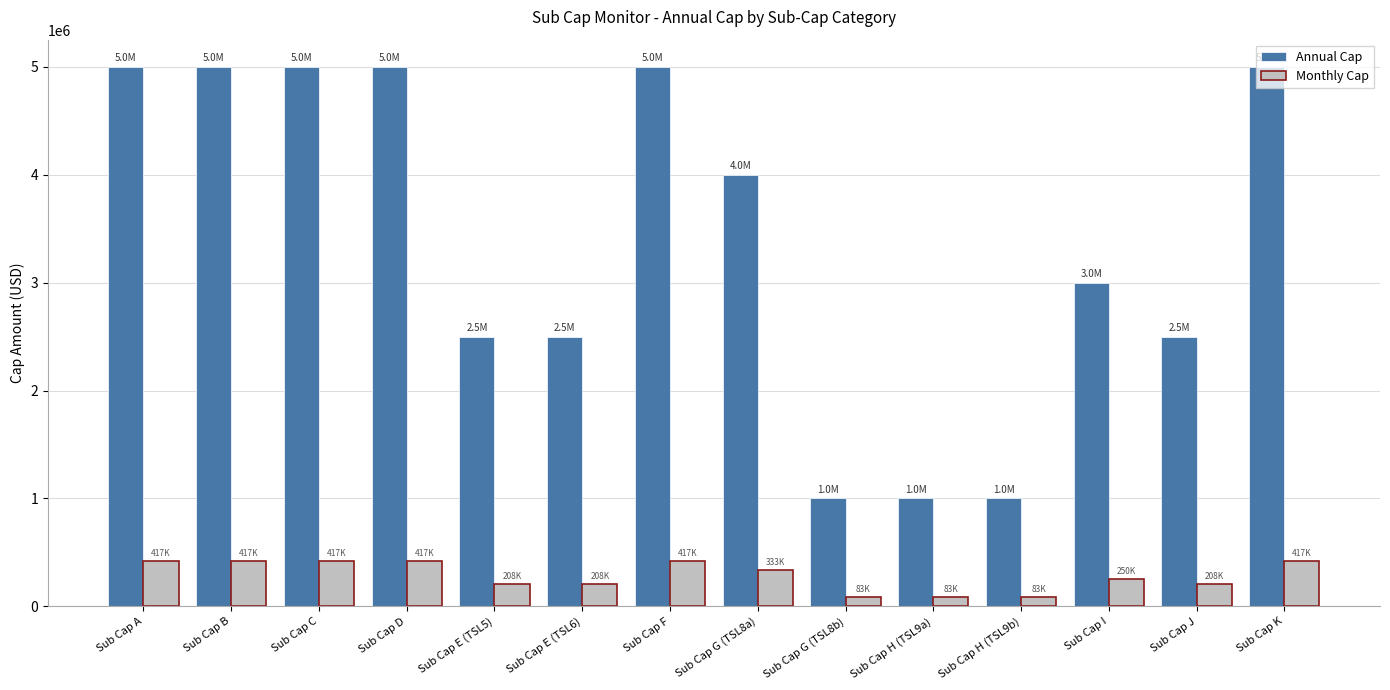

List the series in order of their overall mean, lowest first.

Monthly Cap, Annual Cap